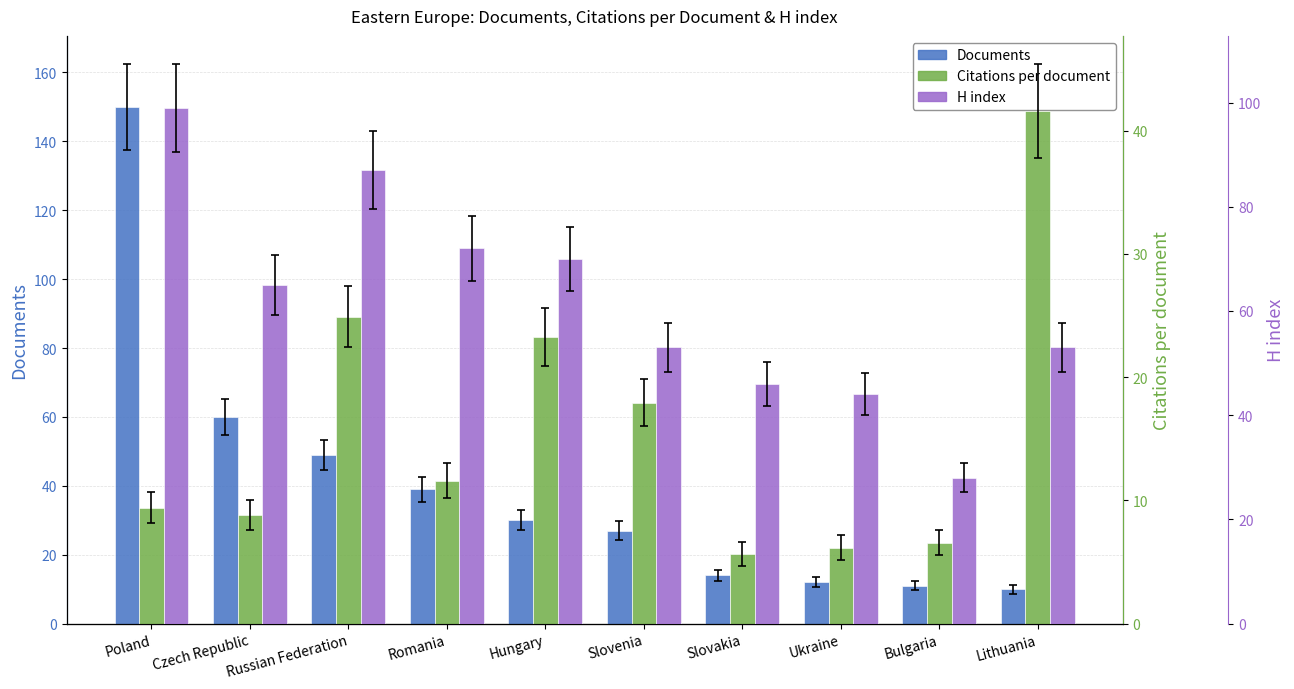

Between Ukraine and Lithuania, which is larger?

Ukraine